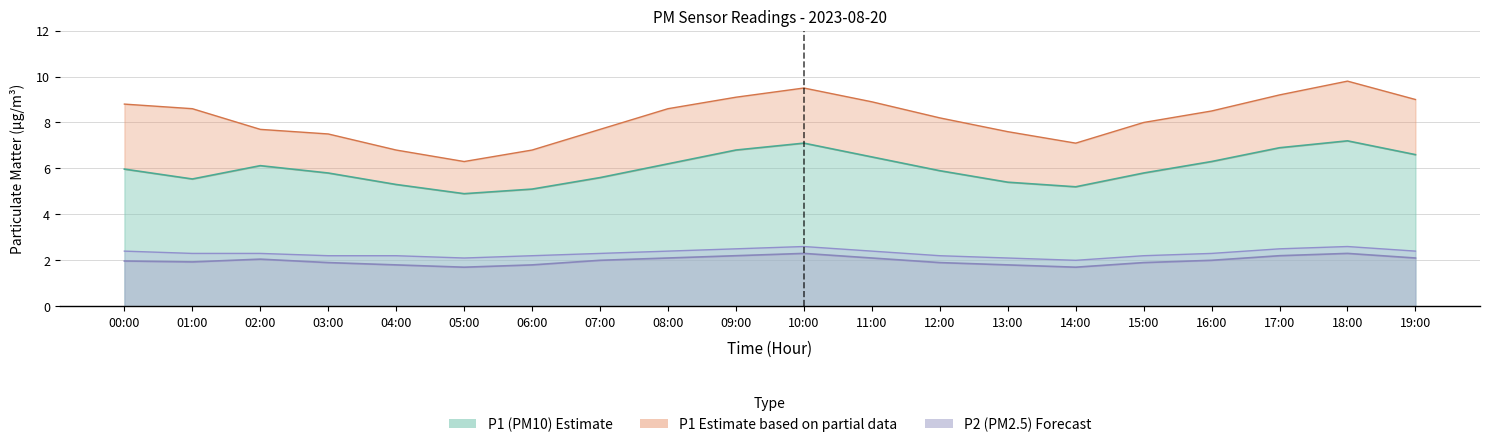

The value of P1_upper at 13:00 is 9.9. True or false?

False